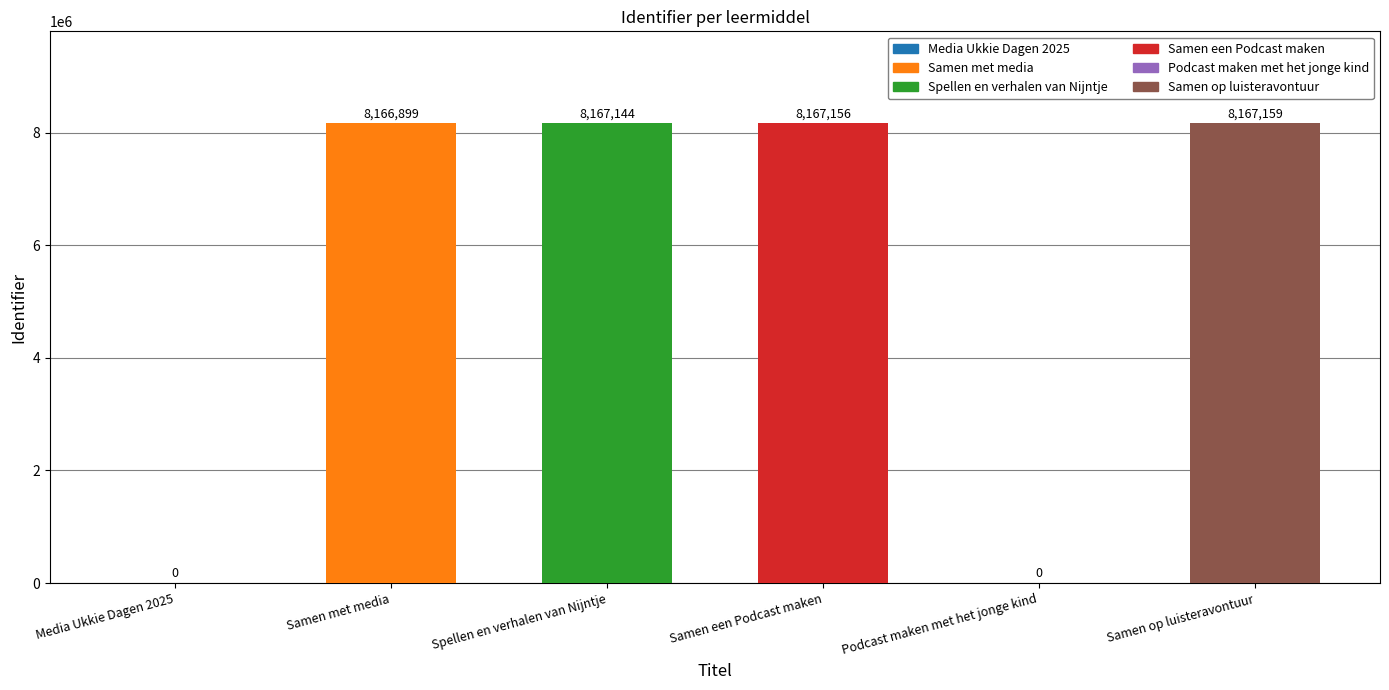

What is the change in value from Samen een Podcast maken to Podcast maken met het jonge kind?

-8167156